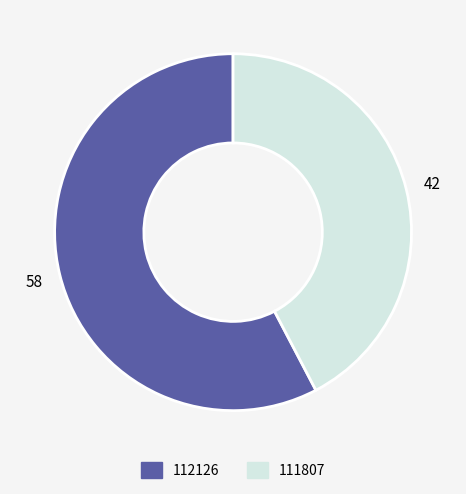

Does 111807 account for over 50% of the chart?

No